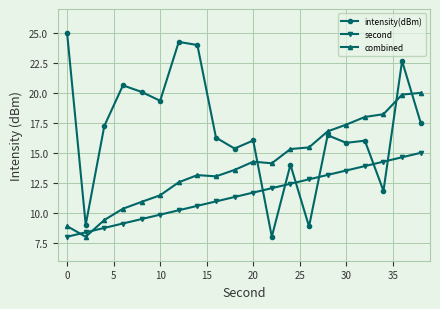

True or false: second and intensity(dBm) intersect in this chart.

True